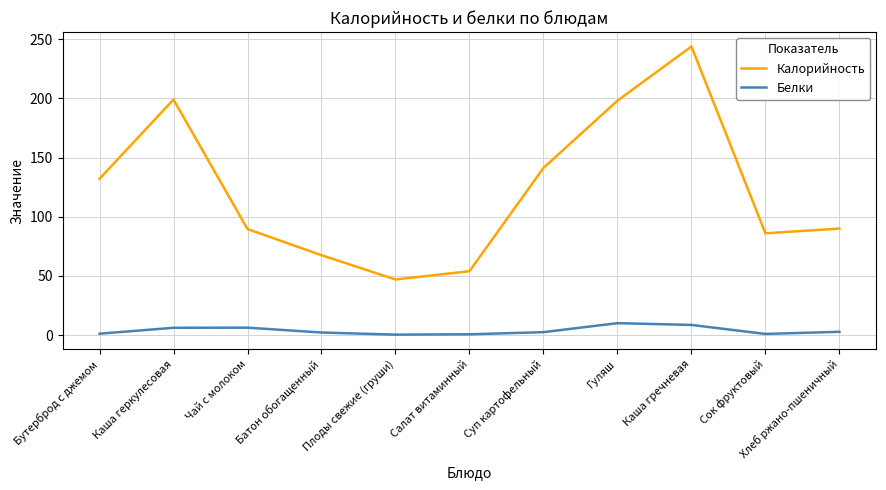

What is the sum of all Калорийность values?

1348.1